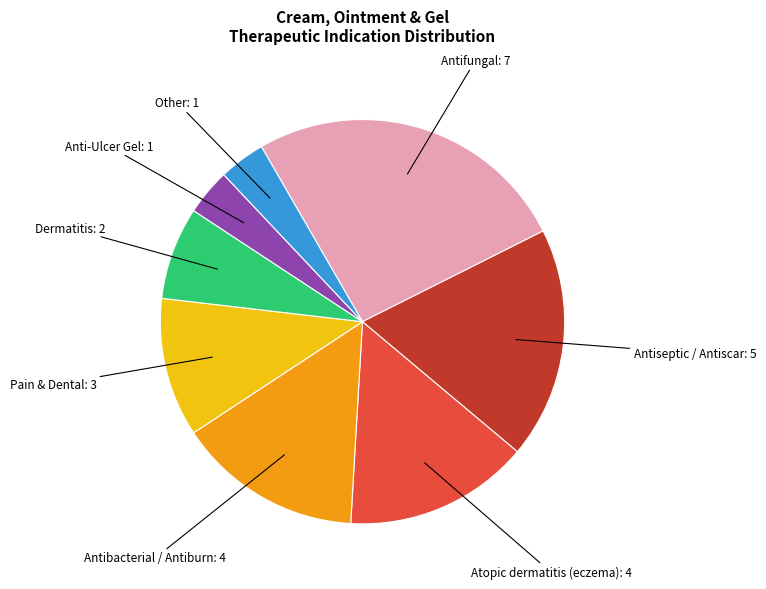

Is it true that Dermatitis is 12% of the pie?

False